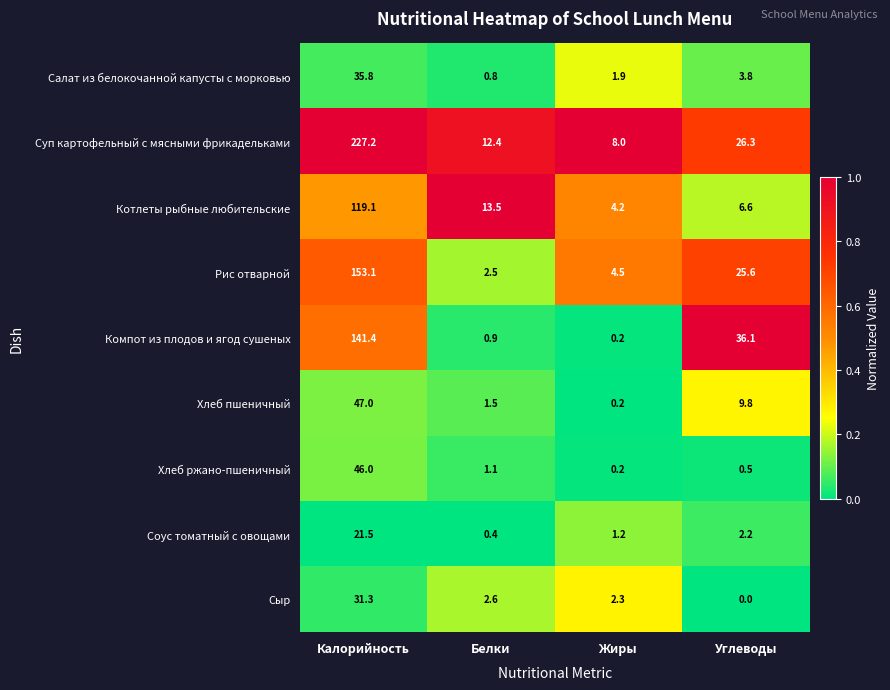

What is the highest value of the Суп картофельный с мясными фрикадельками series?

227.2